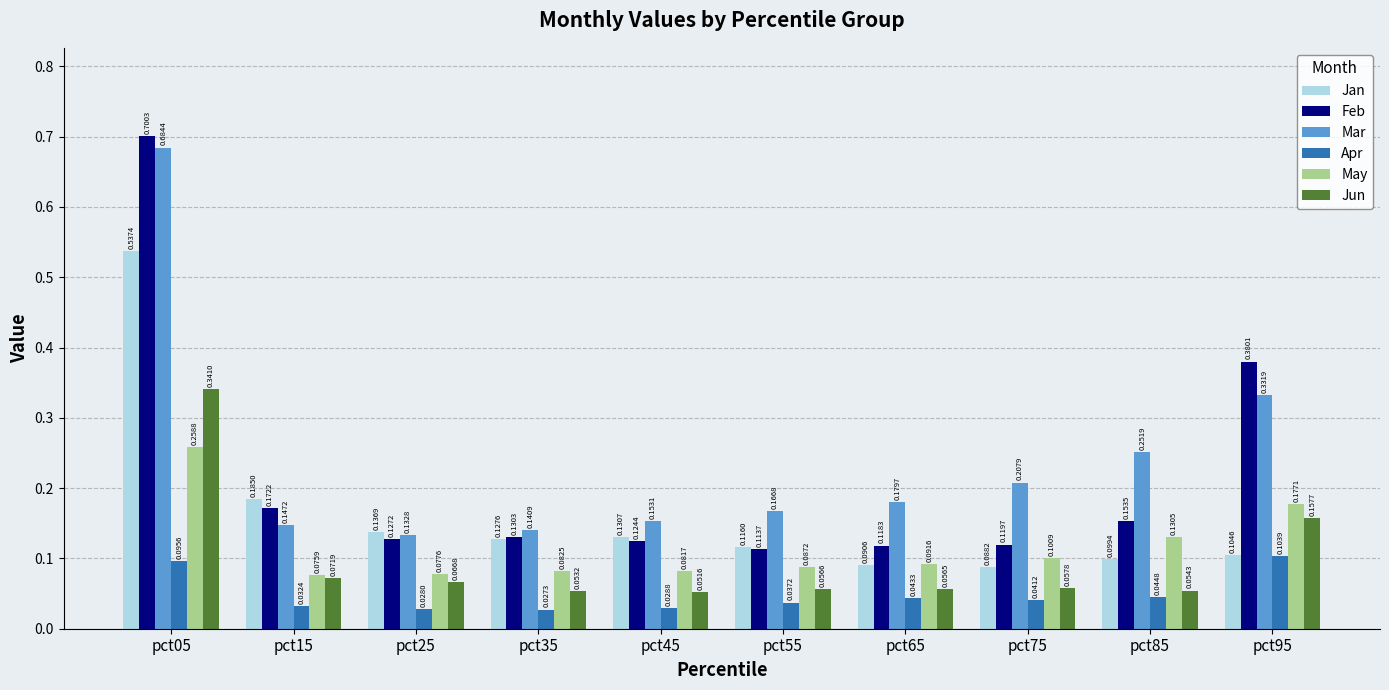

Does the chart contain any negative values?

No